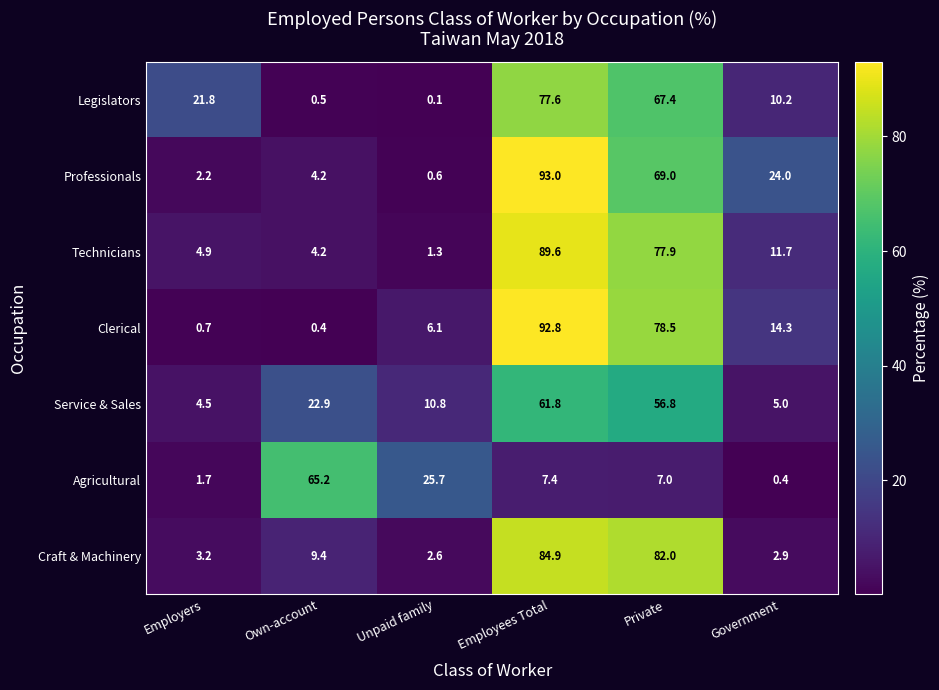

At Employees Total, list the series in order from largest to smallest.

Professionals, Clerical, Technicians, Craft & Machinery, Legislators, Service & Sales, Agricultural